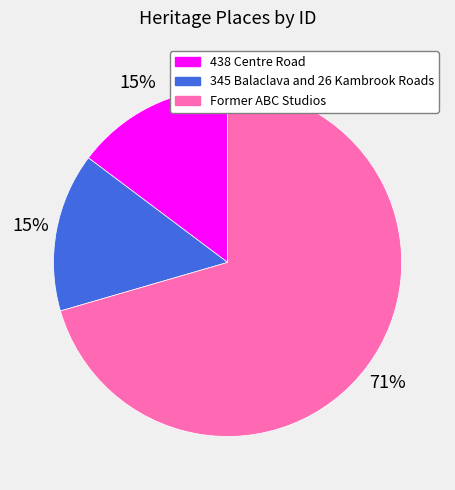

Is it true that 438 Centre Road is 29% of the pie?

False